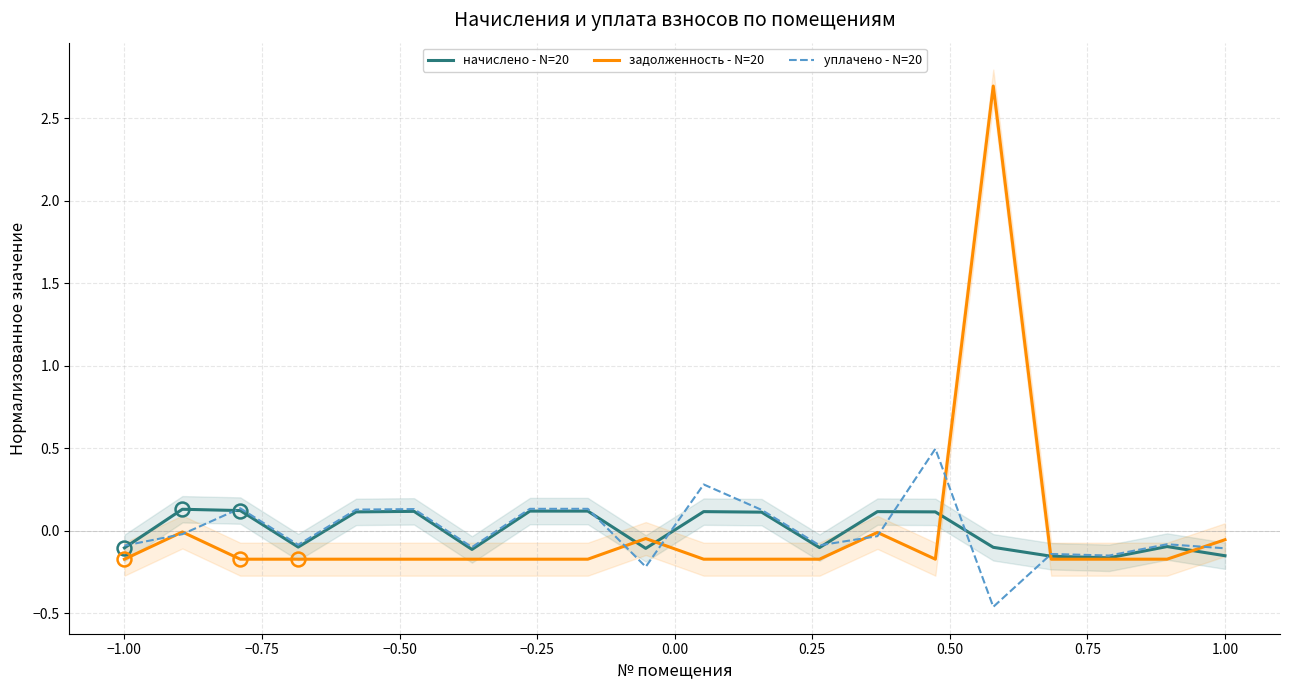

Is it true that задолженность - N=20 equals -0.1 at 18?

False